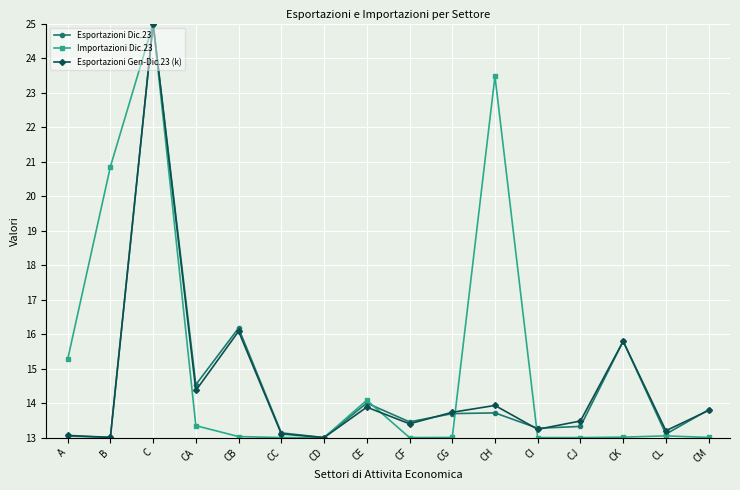

Does the chart have visible grid lines?

Yes